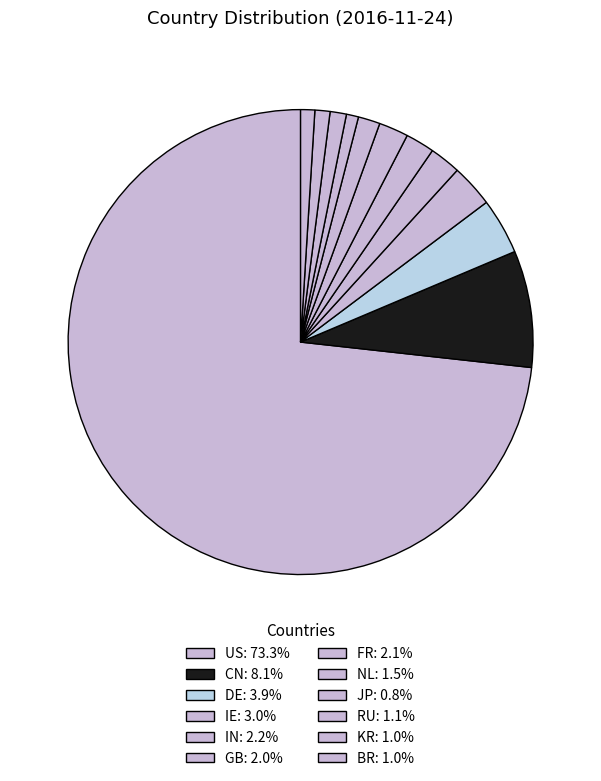

Is it true that JP is 1% of the pie?

True